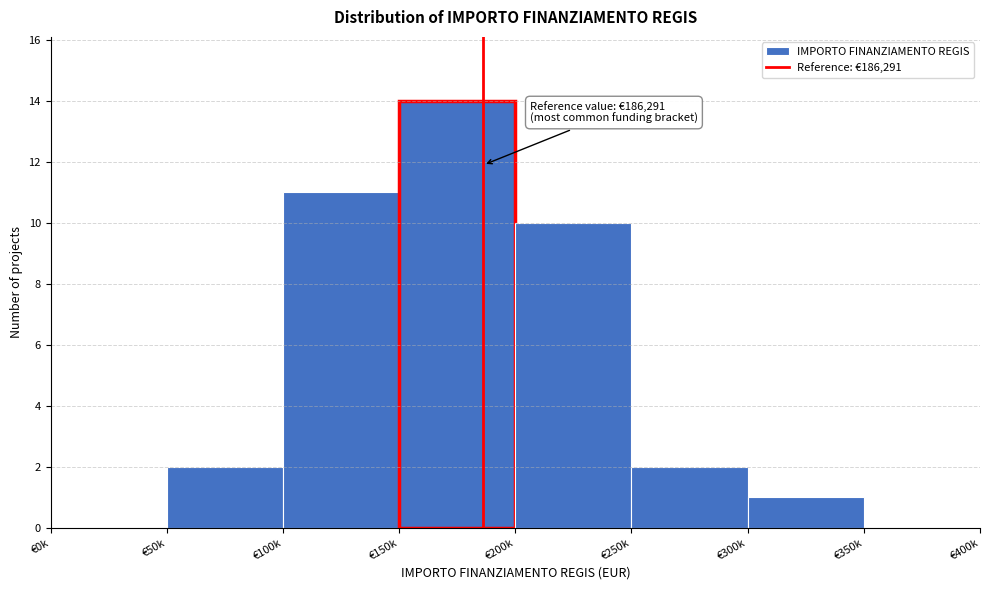

Reading left to right, transcribe all the data shown in this chart.

€0k=0	€50k=2	€100k=11	€150k=14	€200k=10	€250k=2	€300k=1	€350k=0